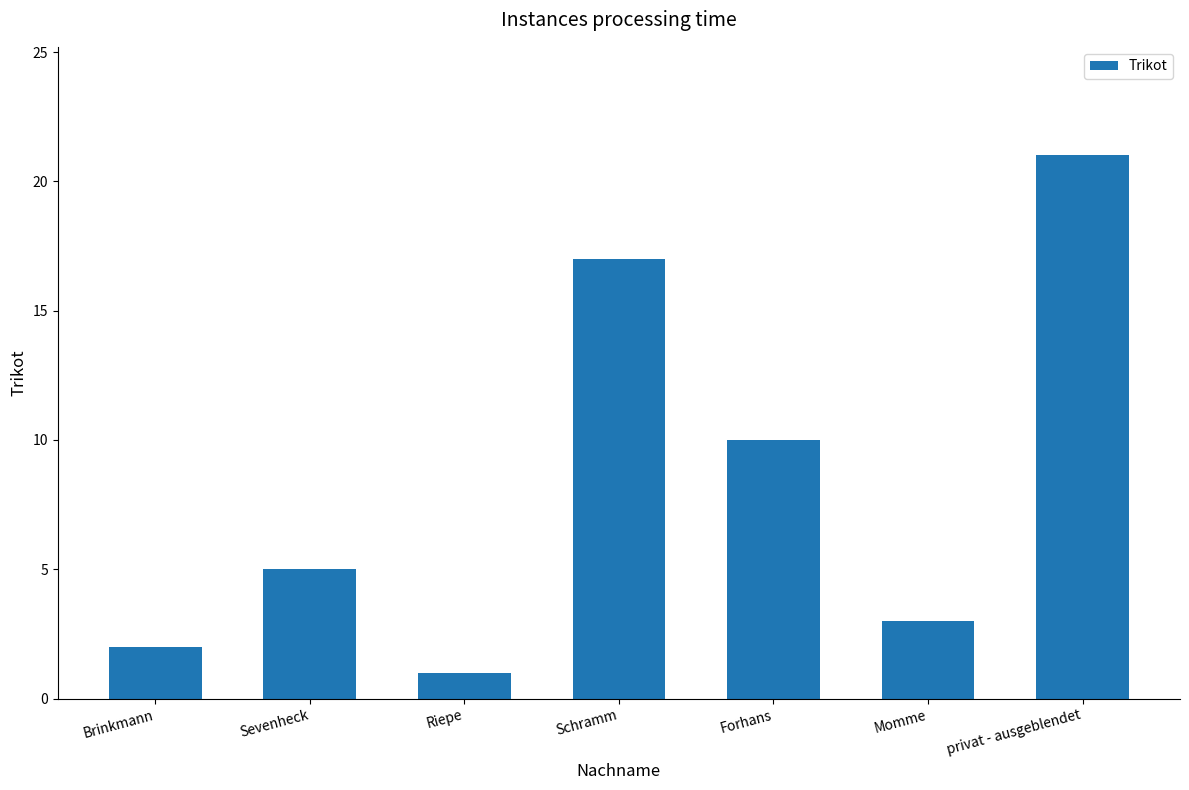

Are the bars horizontal?

No